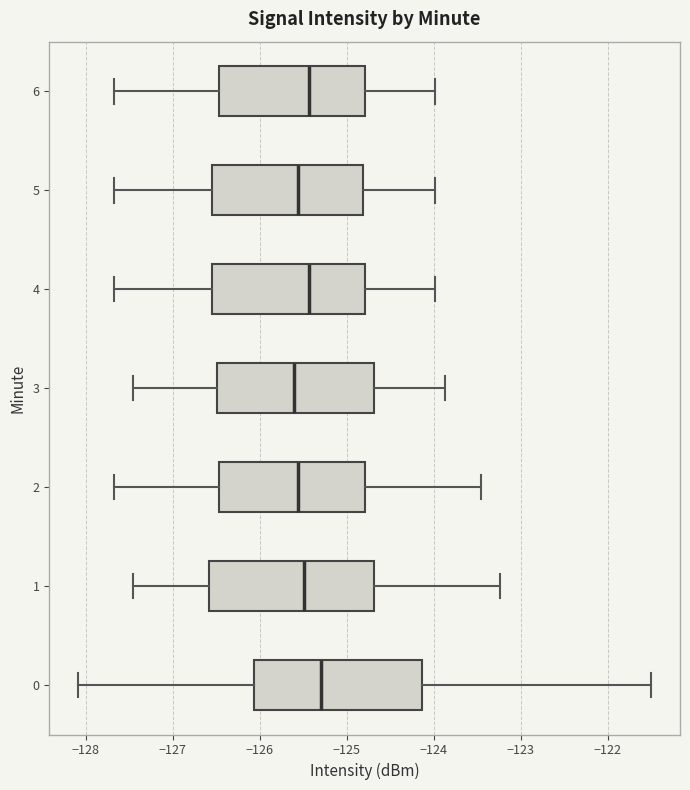

Reading bottom to top, transcribe this box plot: for each box, give where its median line is, the range the box spans, and where its two whiskers end, as read against the x-axis. The values are not printed on the chart, so give them approximately, as read against the axis.

0: median -125.3, box -126.1 to -124.1, whiskers -128.1 to -121.5
1: median -125.5, box -126.6 to -124.7, whiskers -127.5 to -123.2
2: median -125.6, box -126.5 to -124.8, whiskers -127.7 to -123.5
3: median -125.6, box -126.5 to -124.7, whiskers -127.5 to -123.9
4: median -125.4, box -126.5 to -124.8, whiskers -127.7 to -124.0
5: median -125.6, box -126.5 to -124.8, whiskers -127.7 to -124.0
6: median -125.4, box -126.5 to -124.8, whiskers -127.7 to -124.0